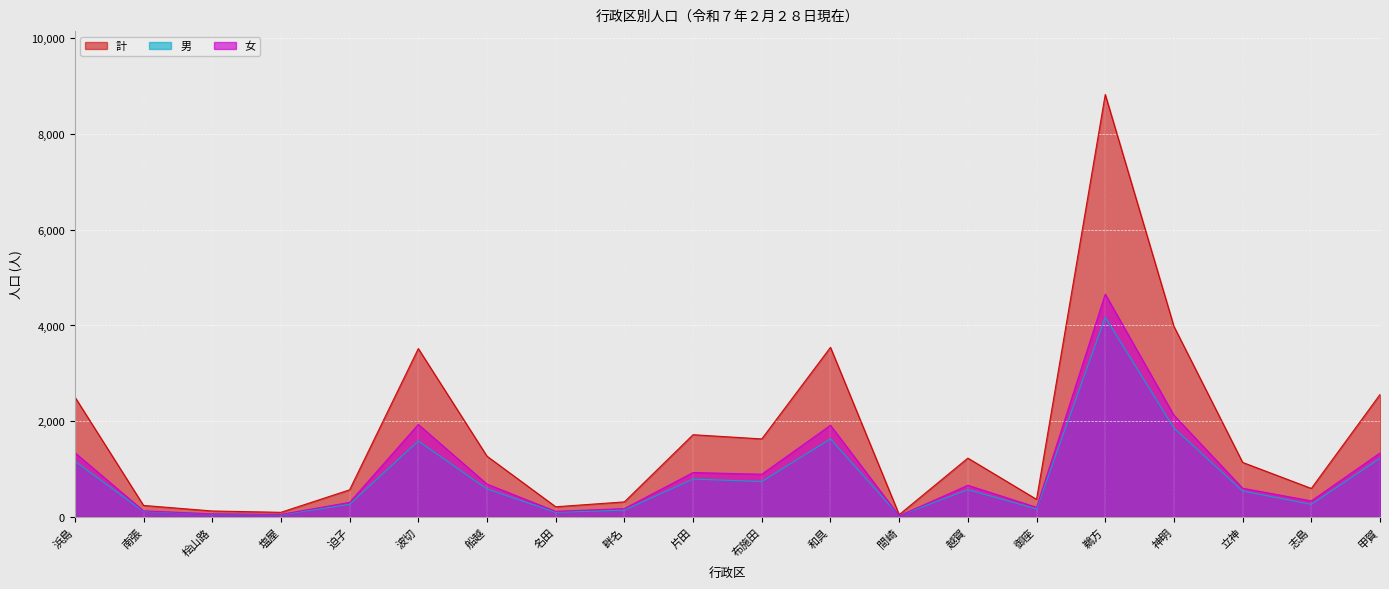

Rank the series by their maximum value, from lowest to highest.

男, 女, 計